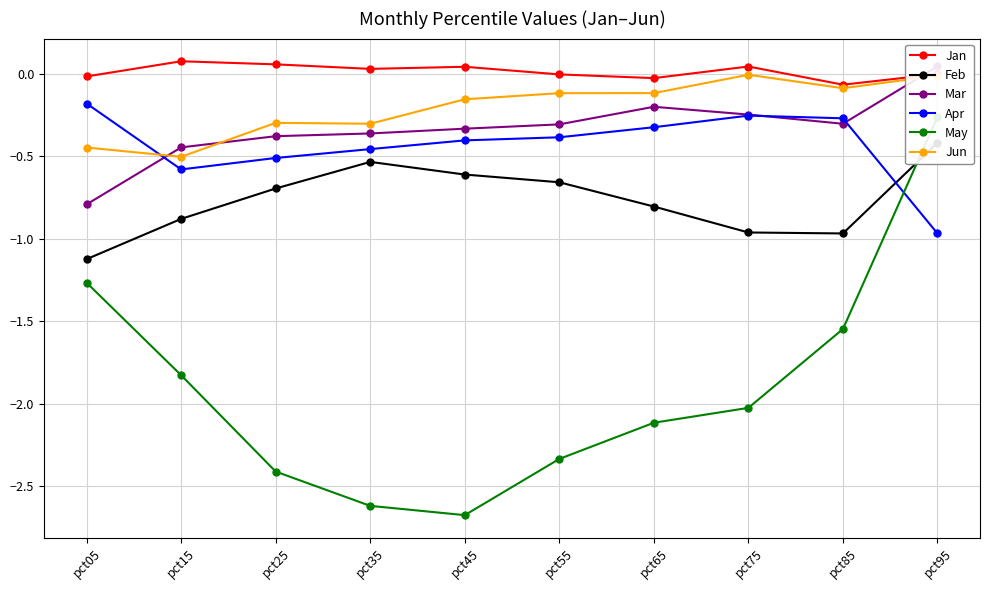

Which series has the widest spread of values?

May